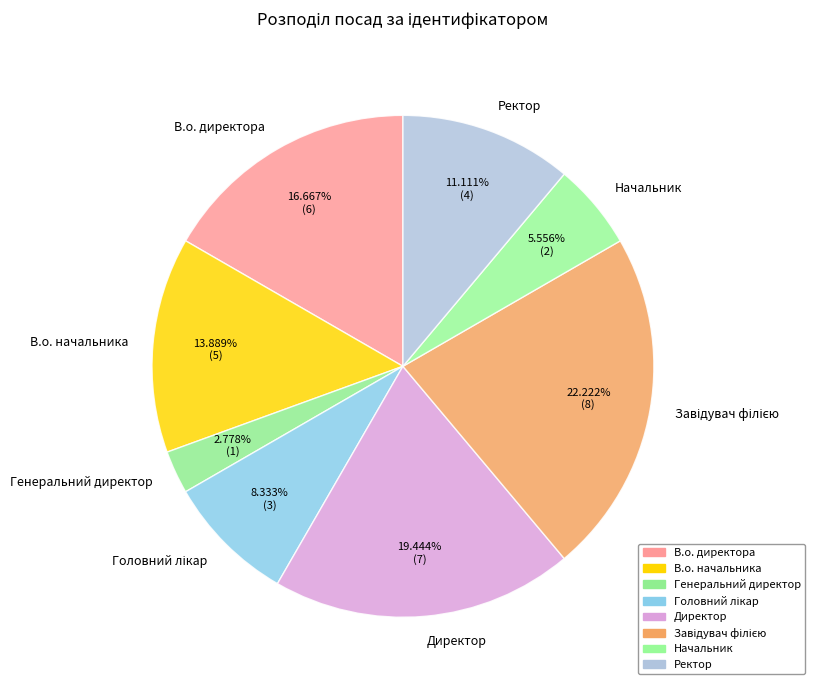

Between Ректор and Директор, which is larger?

Директор